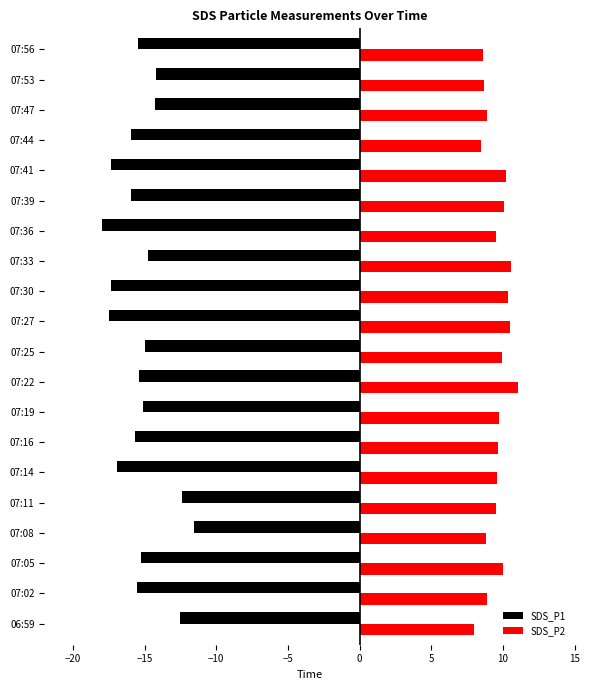

The SDS_P1 series shows -11.6 at 07:08. True or false?

True